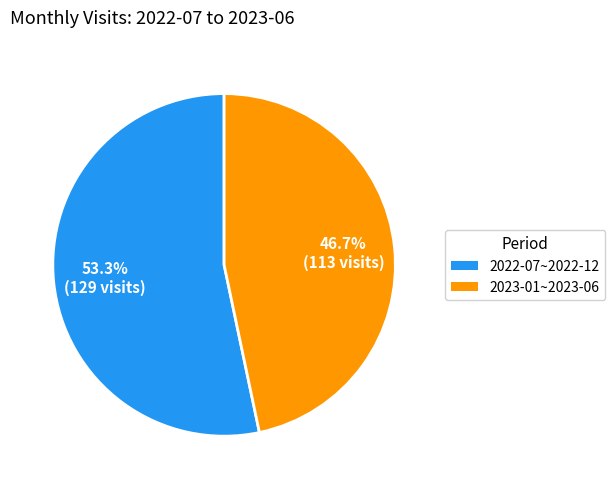

Is there any slice that represents more than half of the pie?

Yes